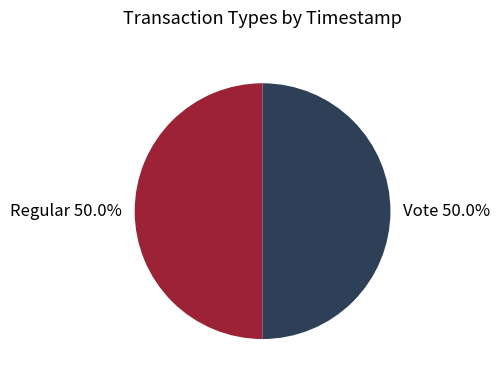

What is the ratio of the value at Vote to the value at Regular?

1.0